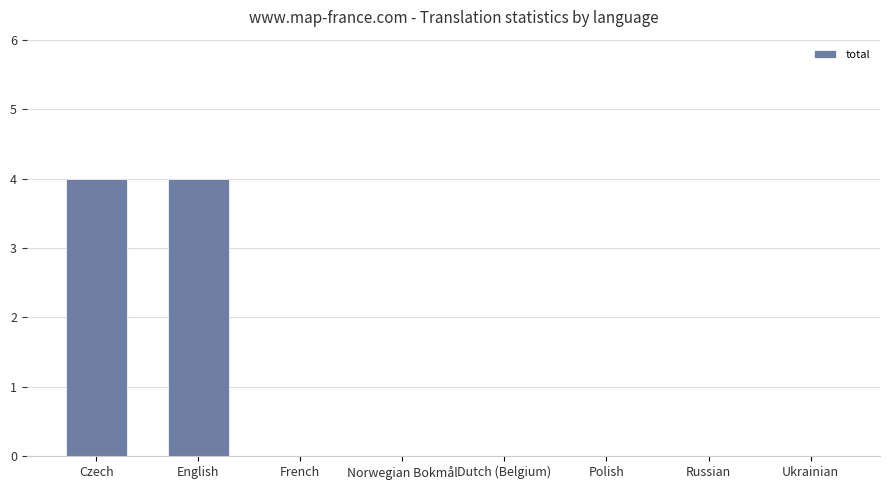

Read the value at Czech.

4